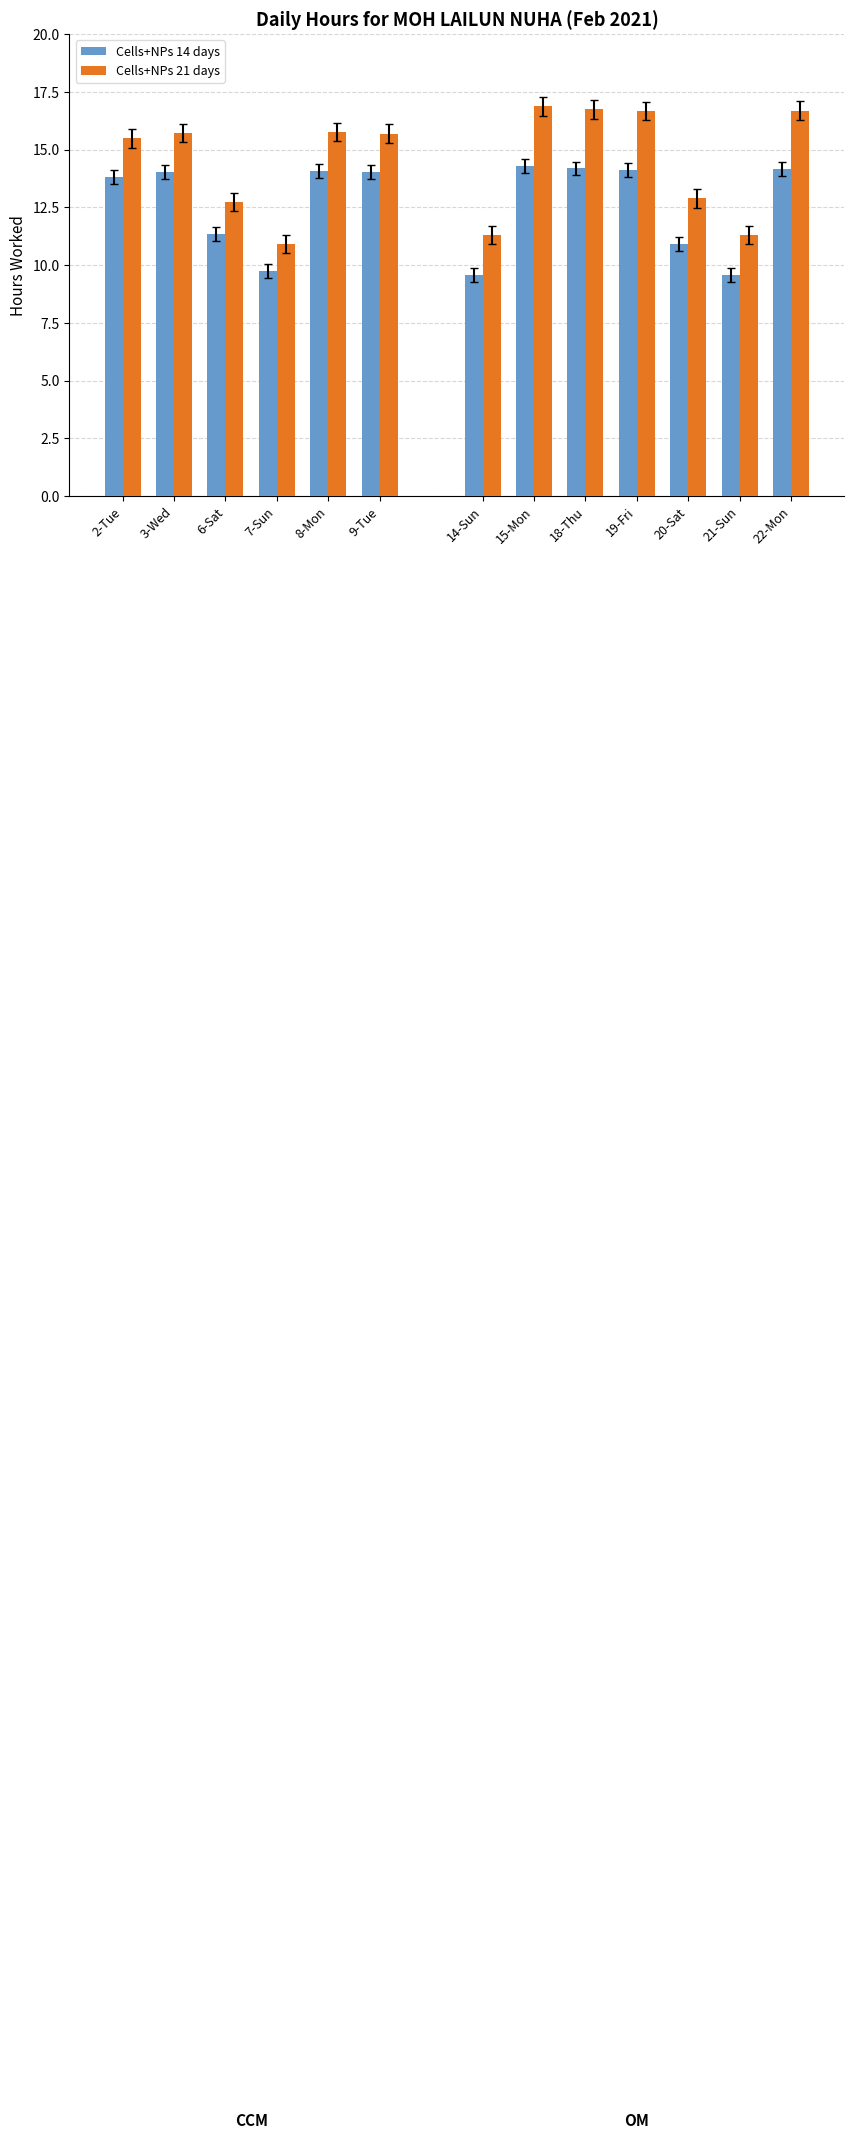

How many distinct data groups are displayed?

2